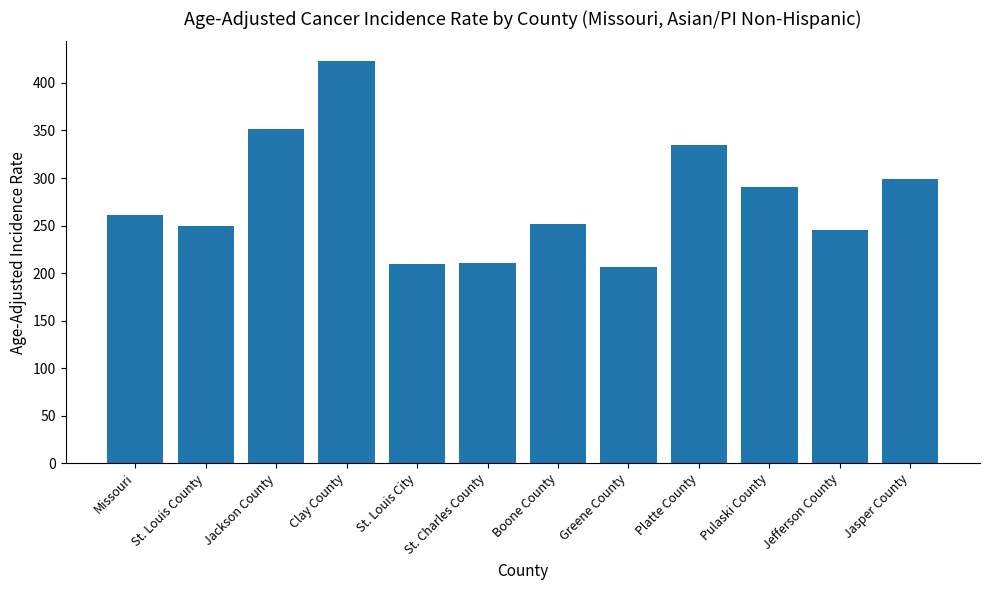

How many values are below 260?

6